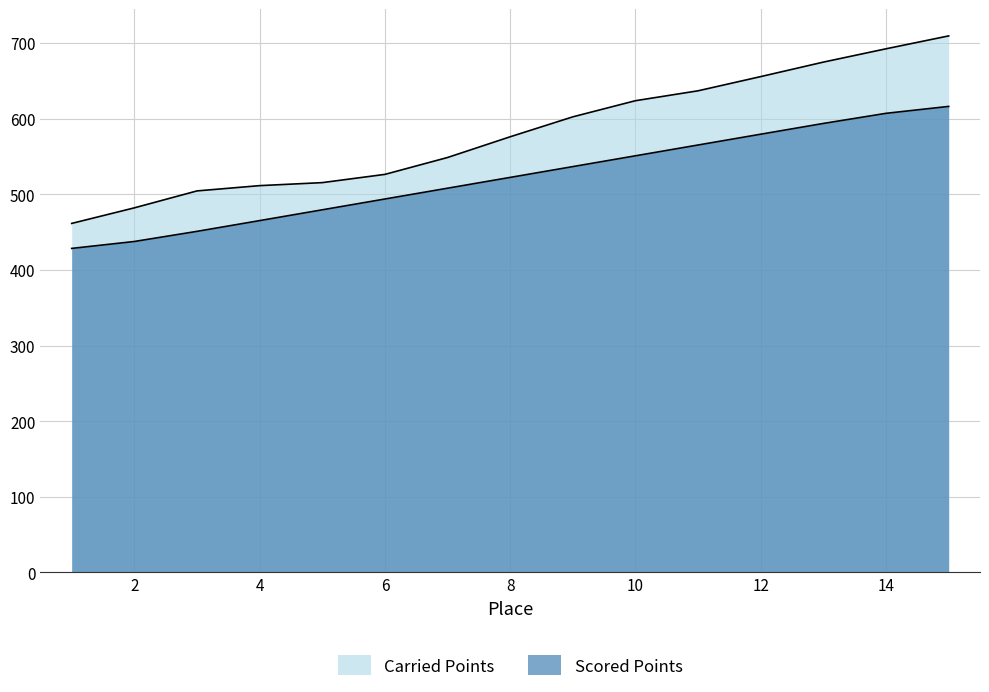

What is the lowest value of the Carried Points series?

461.5